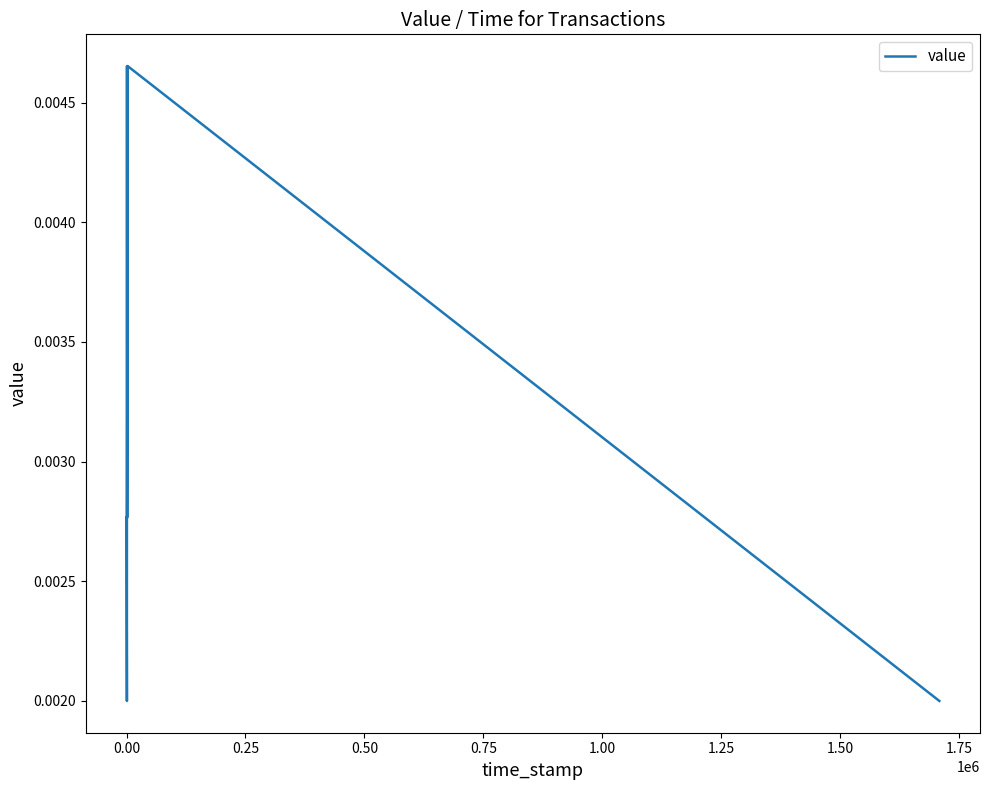

How many interior local valleys (lower than both neighbors) does the data have?

2